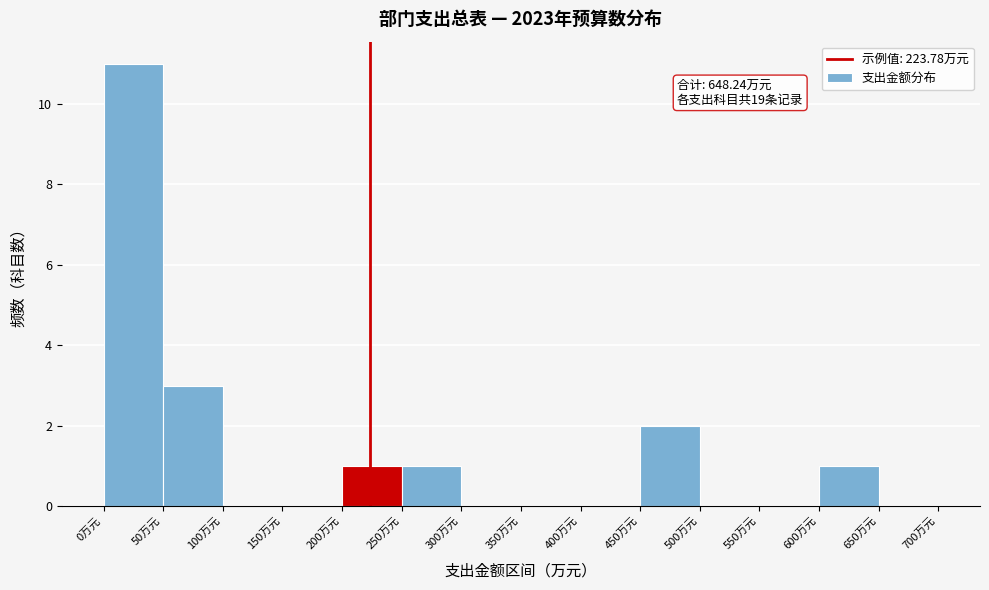

Over which range of the x-axis is the bar tallest?

0 to 50